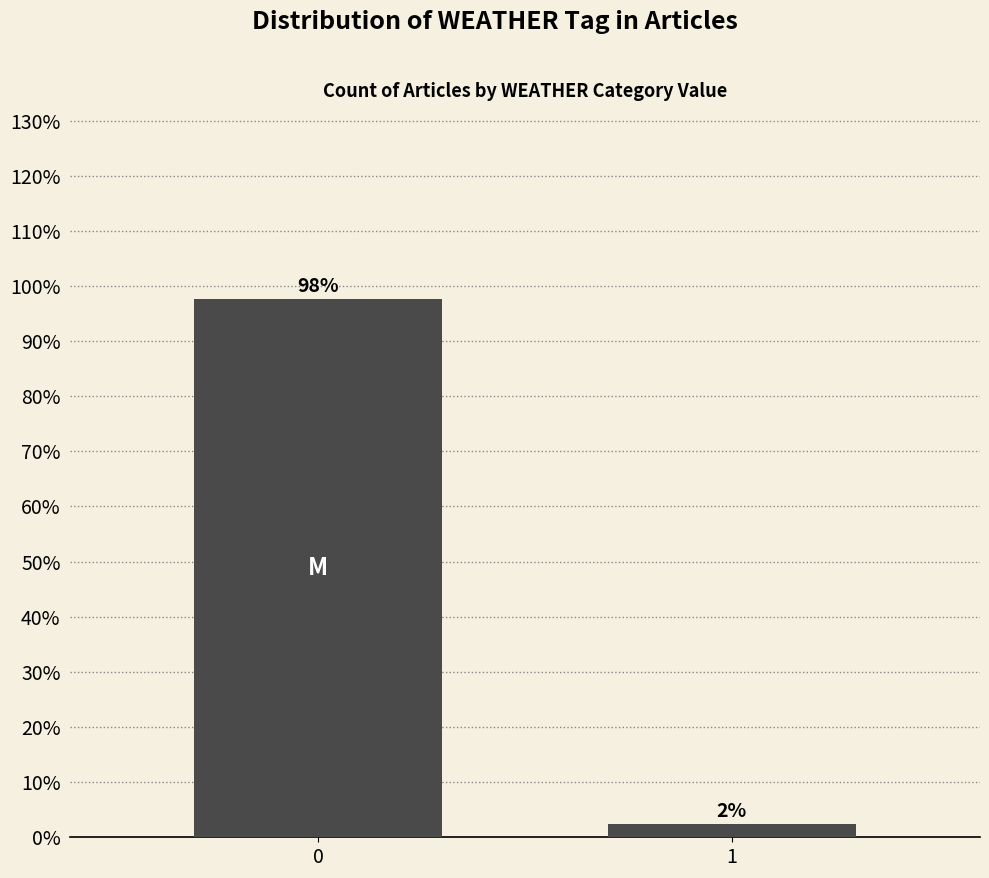

What is the sum of all values?

100.0